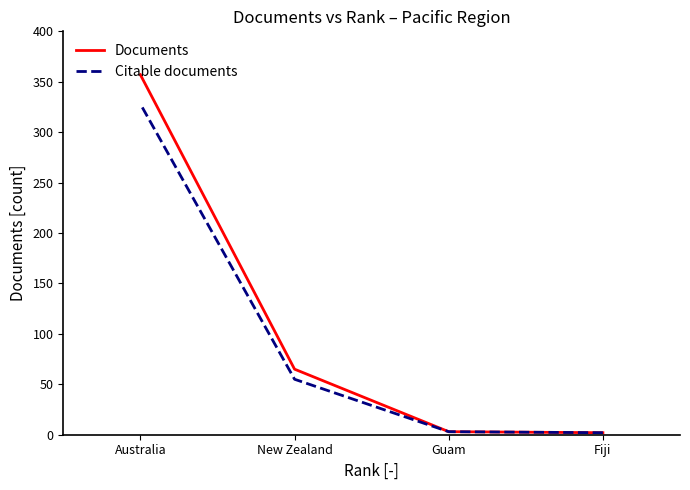

What is the minimum value shown in the chart?

2